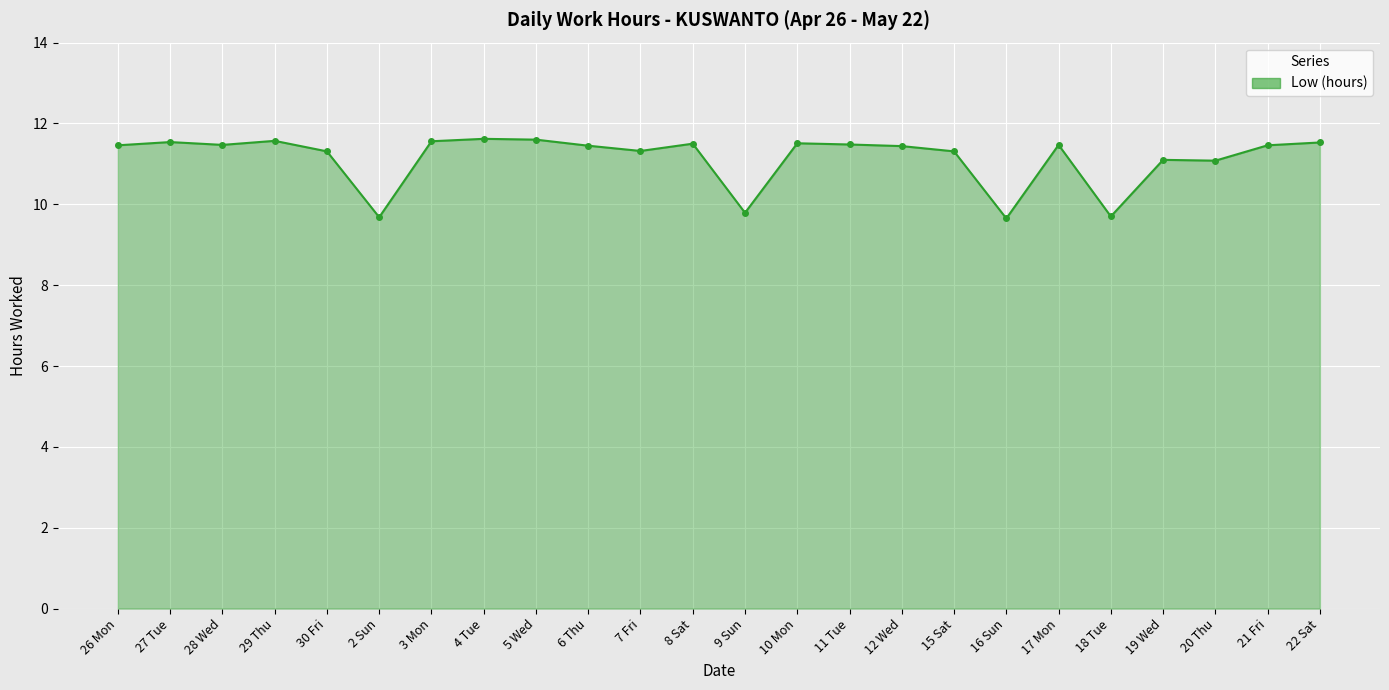

What is the change in value from 27 Tue to 7 Fri?

-0.2